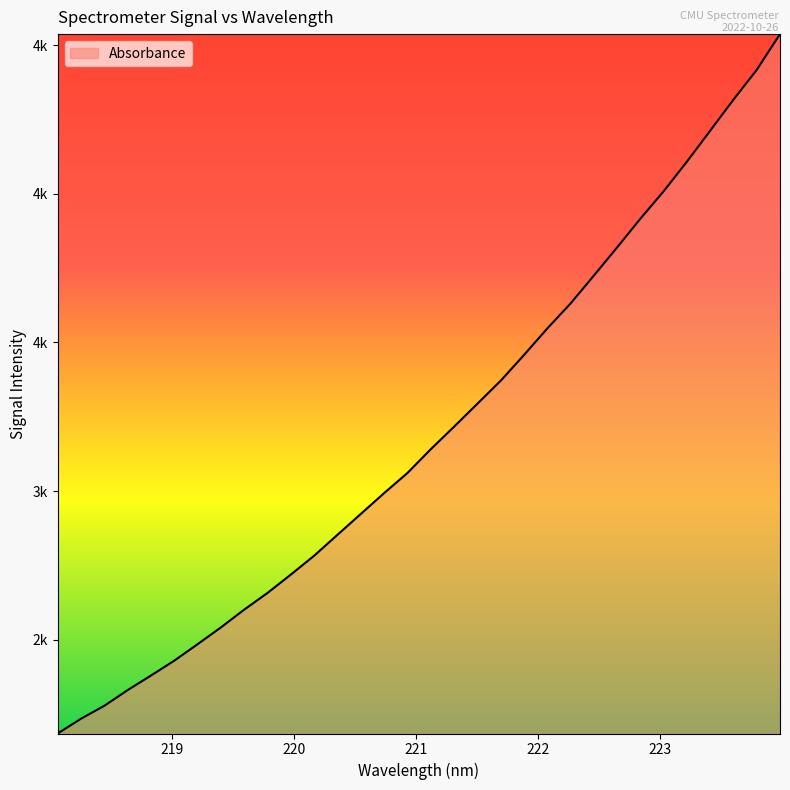

Reading left to right, what are all the values shown in this chart?

2184.3	2234.0	2277.5	2330.3	2379.3	2429.4	2484.8	2541.2	2601.1	2657.3	2719.0	2782.5	2852.8	2922.9	2993.0	3060.6	3140.4	3216.2	3293.4	3370.7	3457.3	3546.4	3630.6	3724.2	3819.3	3915.8	4008.2	4107.8	4212.0	4316.6	4416.6	4536.9